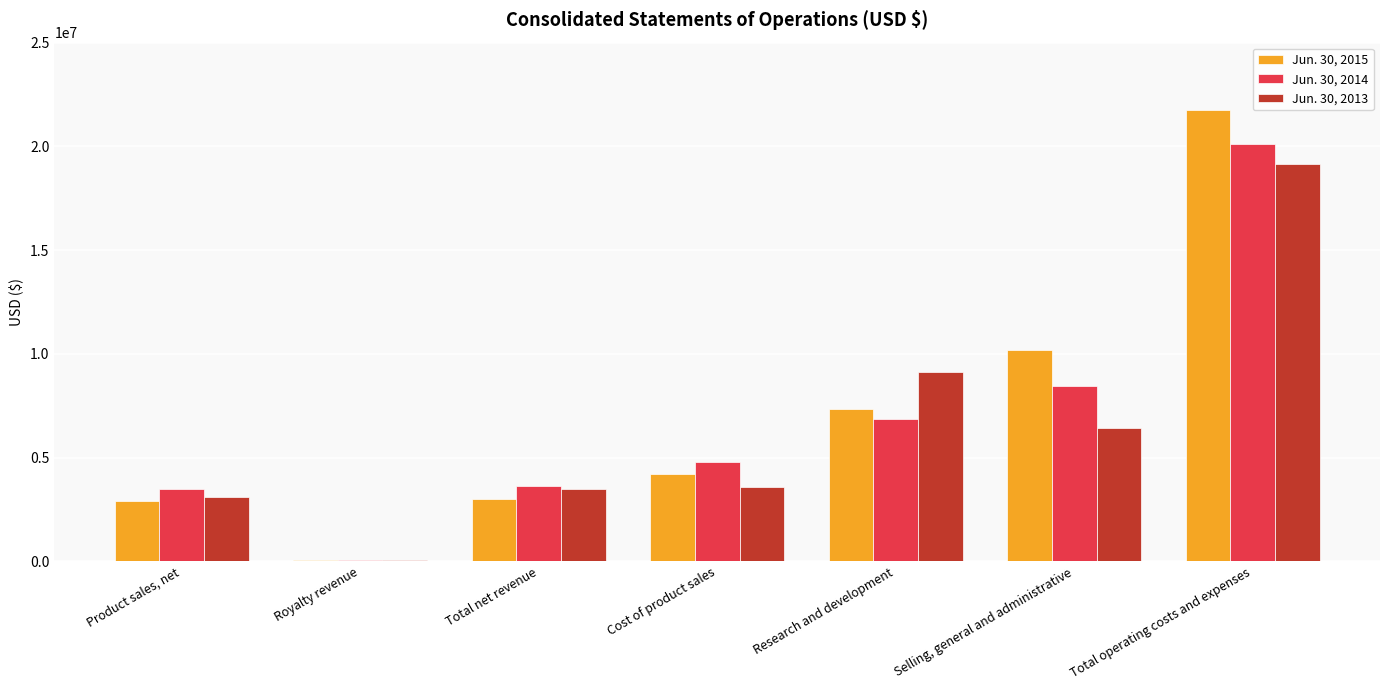

Which series has the largest total across all categories?

Jun. 30, 2015